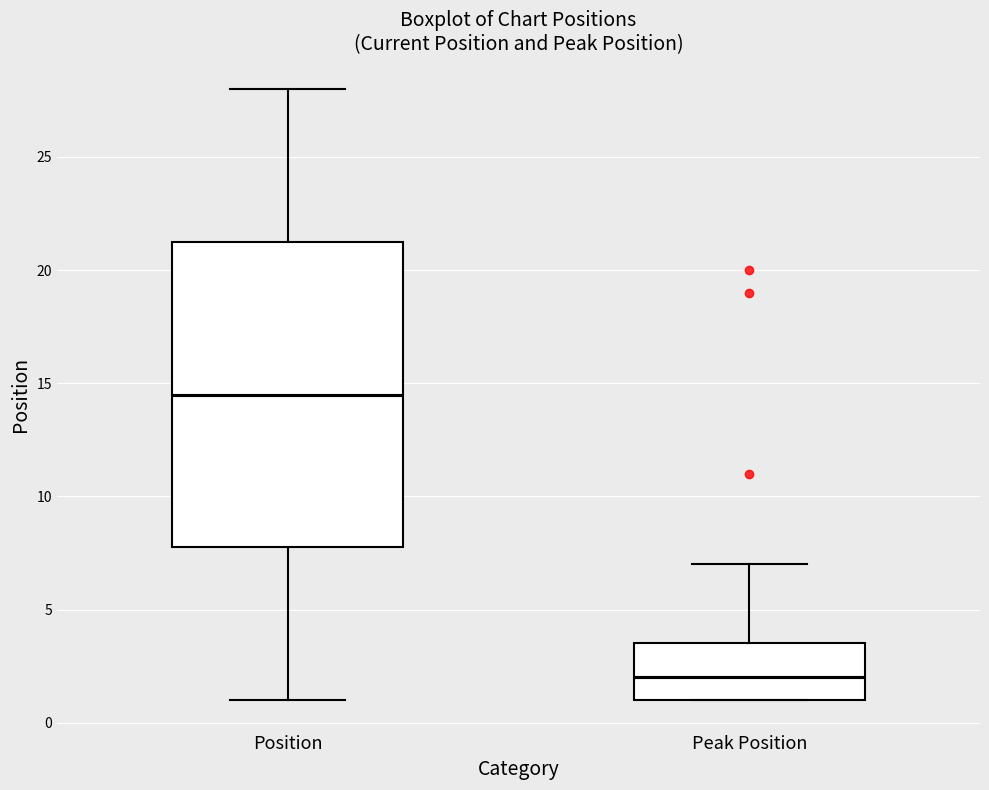

Comparing the boxes themselves (not the whiskers), which one is the tallest?

Position